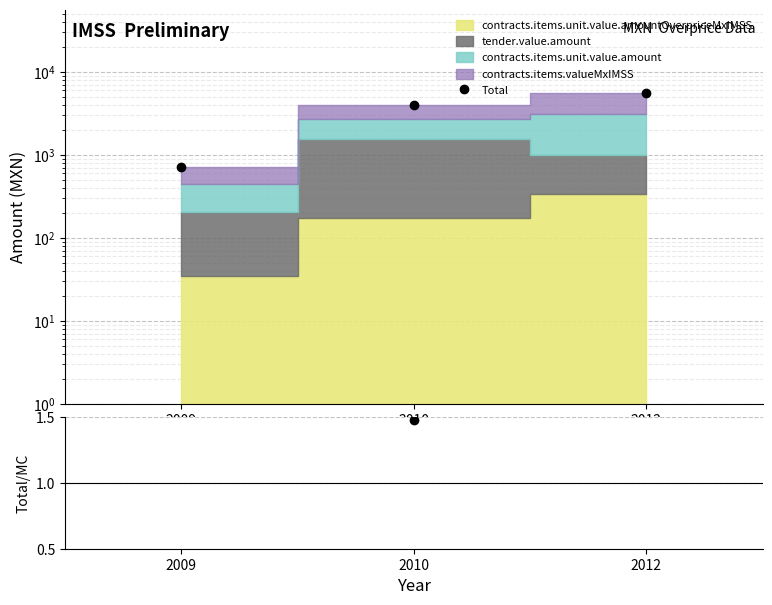

The Total / MC series shows 2.4 at 2010. True or false?

False